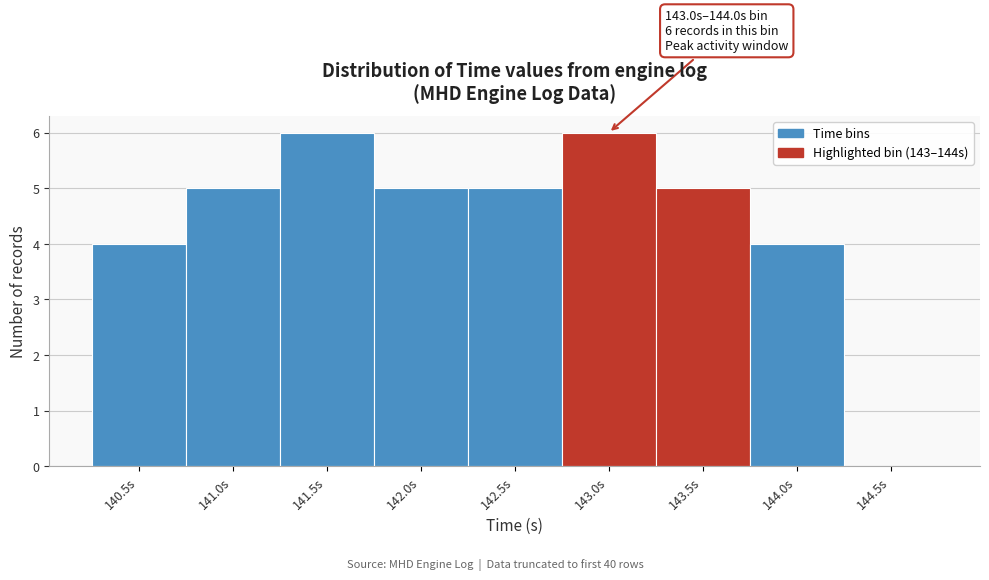

Reading left to right, what are all the values shown in this chart?

140.5s=4	141.0s=5	141.5s=6	142.0s=5	142.5s=5	143.0s=6	143.5s=5	144.0s=4	144.5s=0